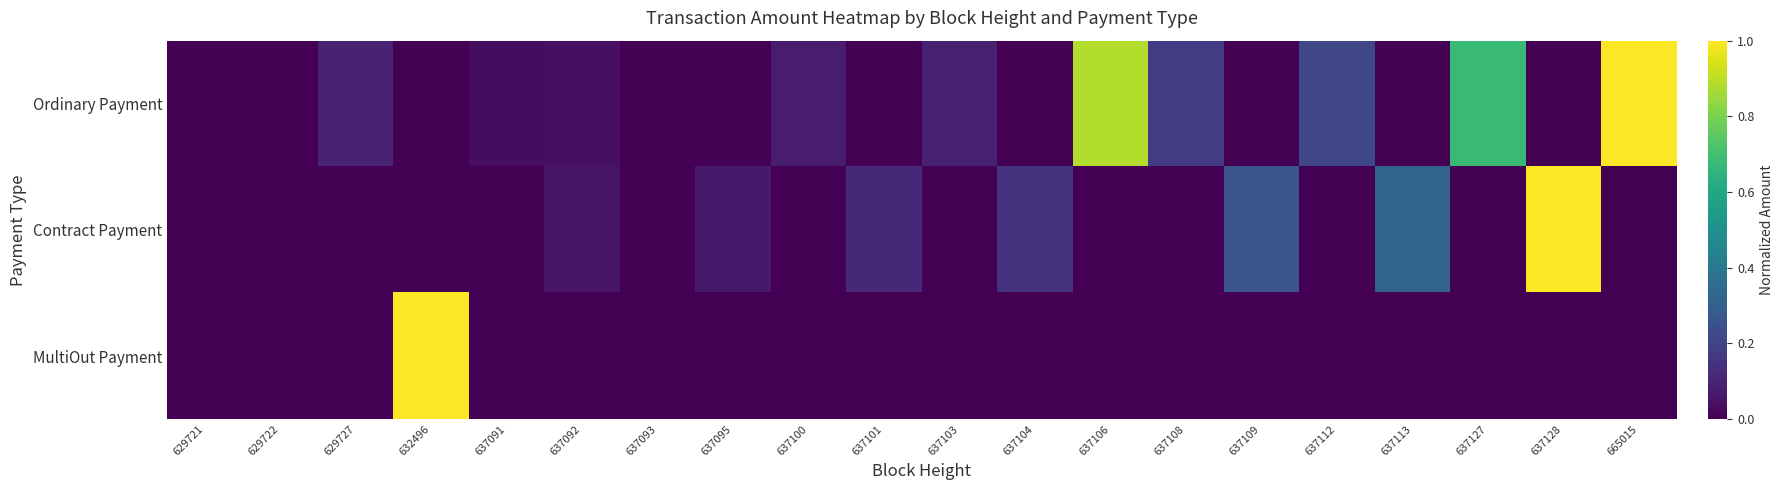

Reading left to right, list all the values displayed in this chart.

Ordinary Payment: 629721=0.0	629722=0.0	629727=0.1	632496=0.0	637091=0.0	637092=0.0	637093=0.0	637095=0.0	637100=0.1	637101=0.0	637103=0.1	637104=0.0	637106=0.9	637108=0.2	637109=0.0	637112=0.2	637113=0.0	637127=0.7	637128=0.0	665015=1.0
Contract Payment: 629721=0.0	629722=0.0	629727=0.0	632496=0.0	637091=0.0	637092=0.1	637093=0.0	637095=0.1	637100=0.0	637101=0.1	637103=0.0	637104=0.1	637106=0.0	637108=0.0	637109=0.3	637112=0.0	637113=0.3	637127=0.0	637128=1.0	665015=0.0
MultiOut Payment: 629721=0.0	629722=0.0	629727=0.0	632496=1.0	637091=0.0	637092=0.0	637093=0.0	637095=0.0	637100=0.0	637101=0.0	637103=0.0	637104=0.0	637106=0.0	637108=0.0	637109=0.0	637112=0.0	637113=0.0	637127=0.0	637128=0.0	665015=0.0